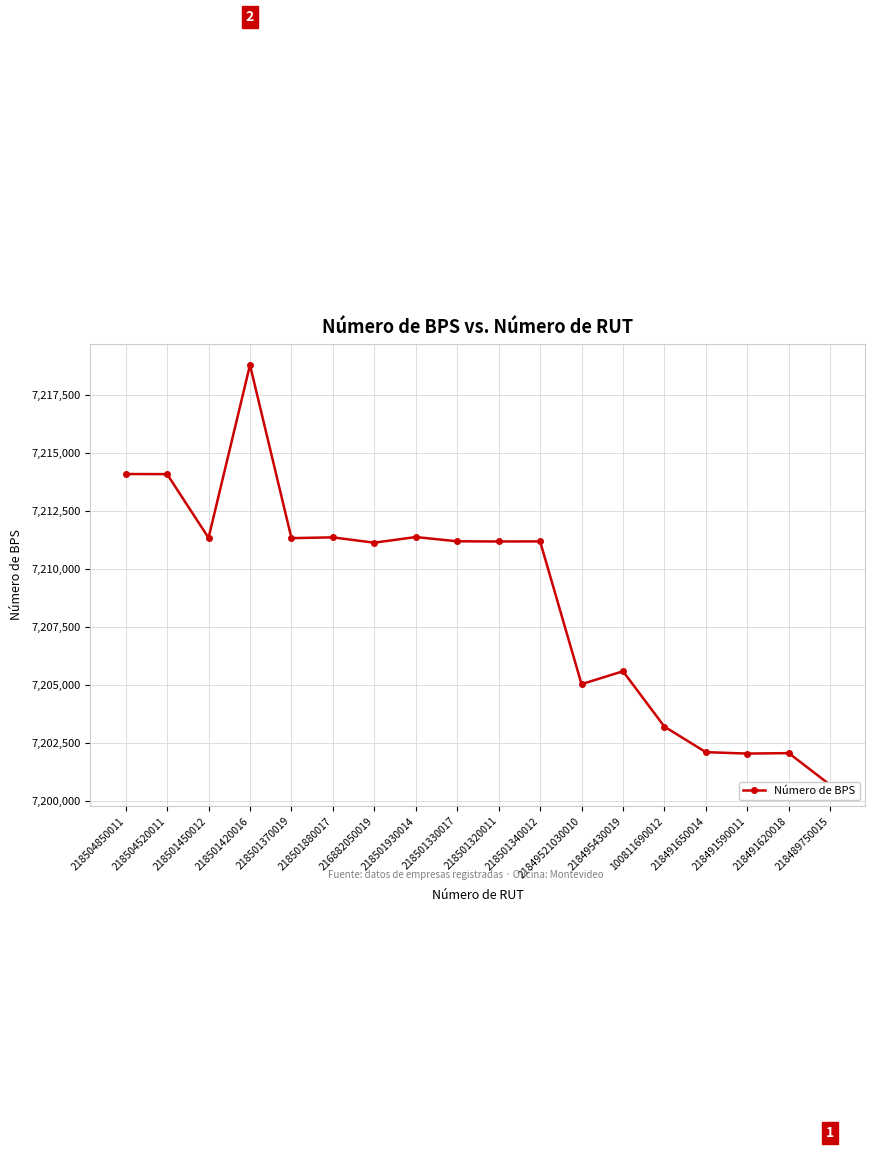

What is the sum of all values?

129757532